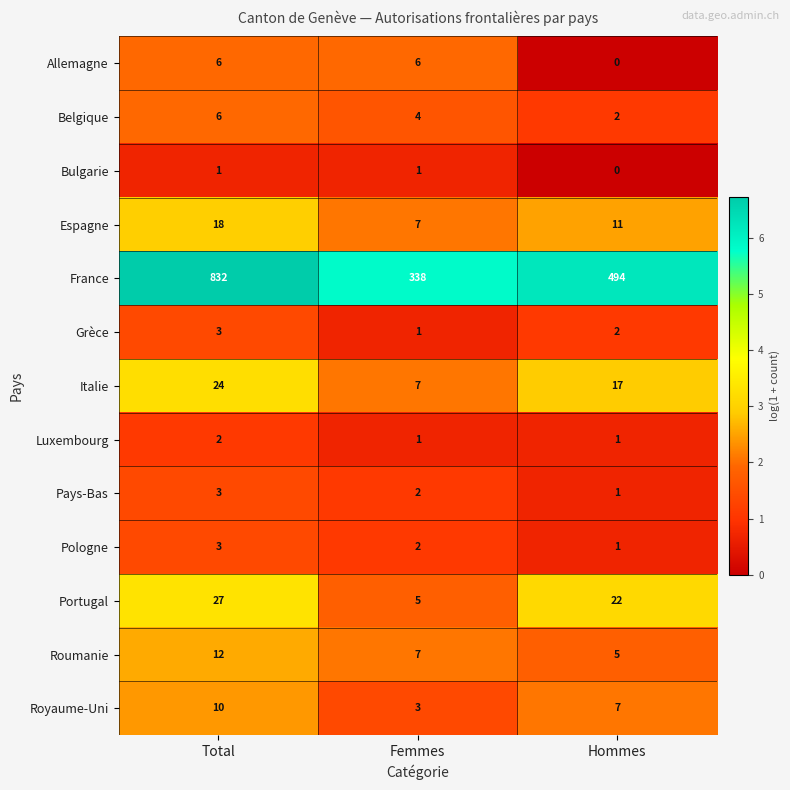

At which label does Royaume-Uni first exceed 7?

Total